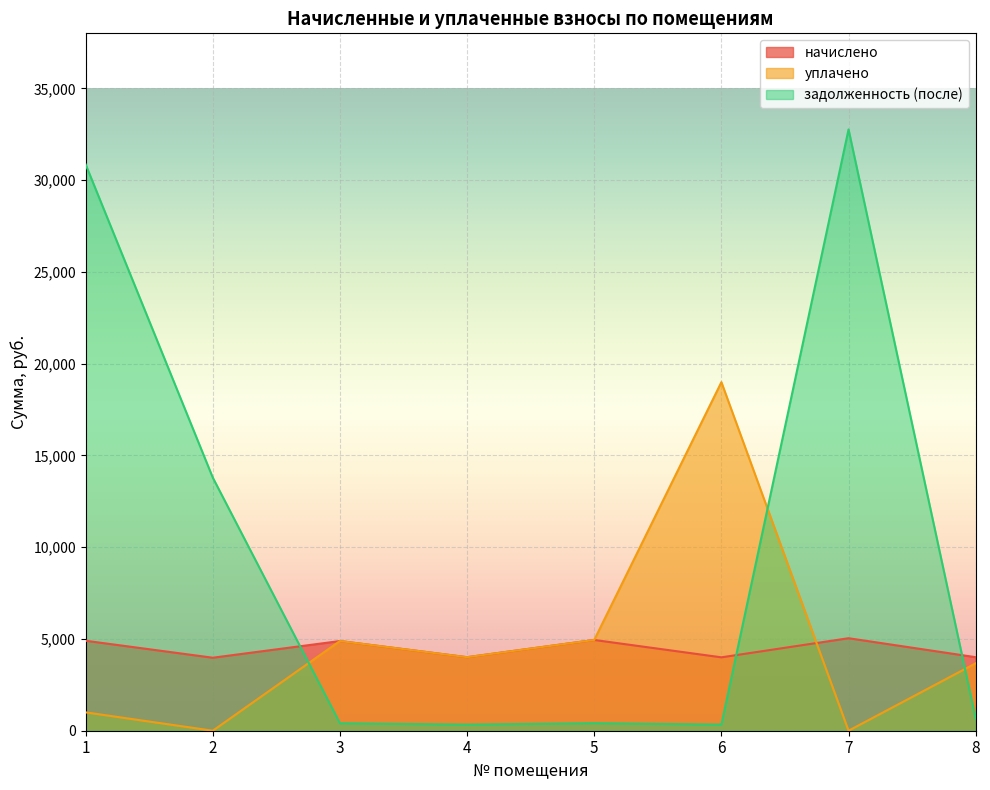

Rank the categories by начислено value from highest to lowest.

7, 5, 1, 3, 4, 8, 6, 2